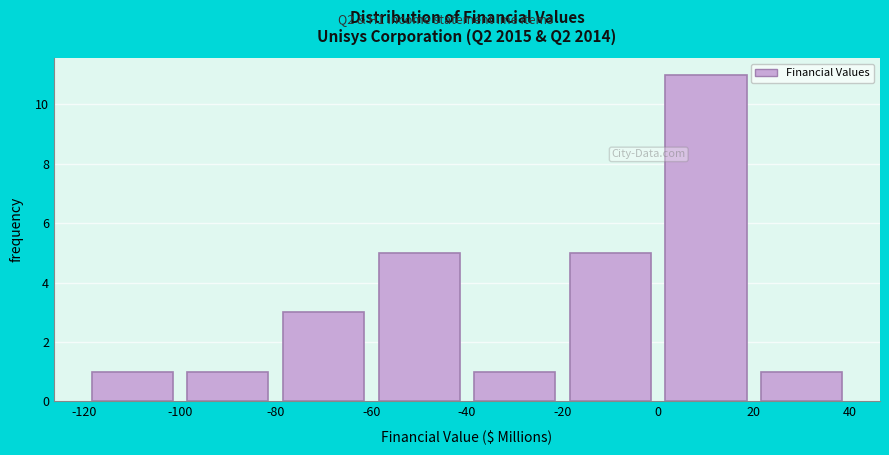

Reading left to right, list every bar in this chart as the range it spans on the x-axis followed by its height. The values are not printed on the chart, so give them approximately, as read against the axis.

-120 to -100: 1
-100 to -80: 1
-80 to -60: 3
-60 to -40: 5
-40 to -20: 1
-20 to 0: 5
0 to 20: 11
20 to 40: 1